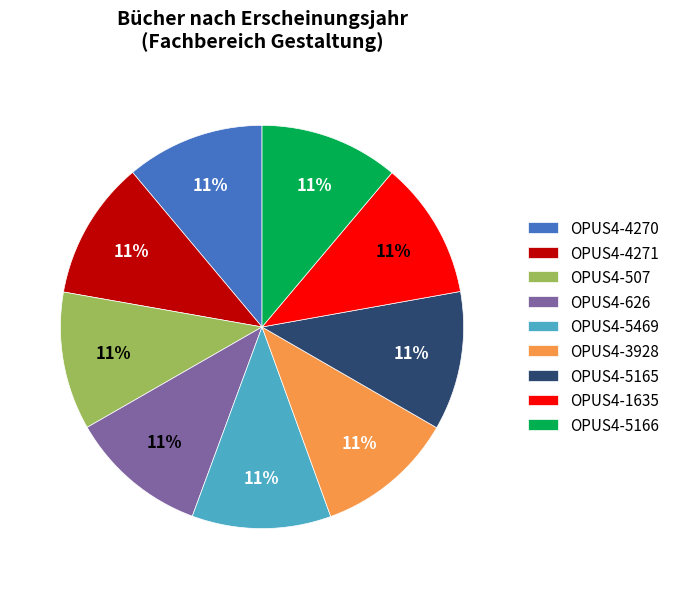

Approximately how many times larger is the value at OPUS4-4270 compared to OPUS4-5166?

1.0